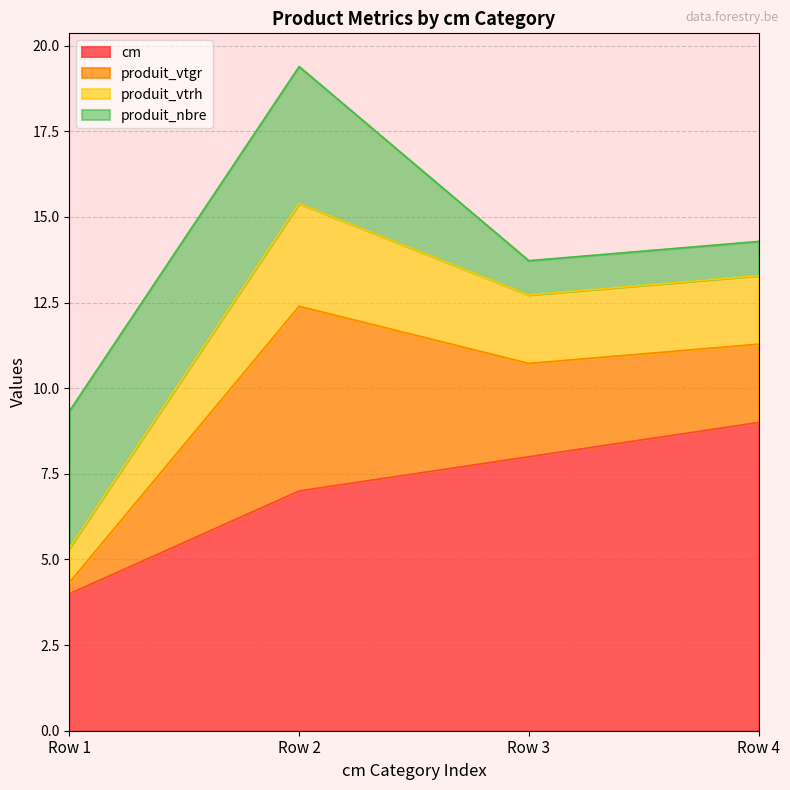

Is it true that cm equals 9.0 at Row 4?

True